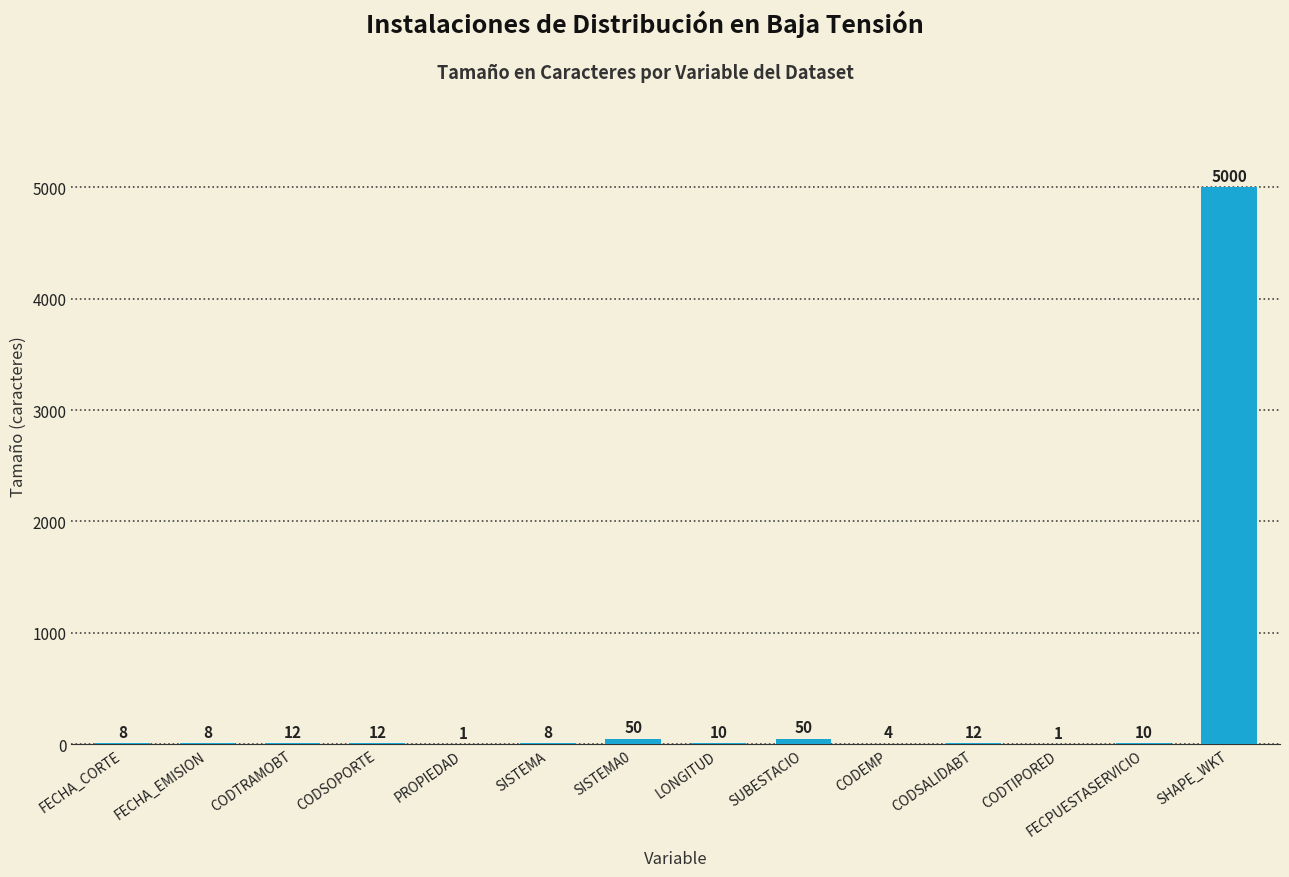

Between FECHA_CORTE and CODEMP, which is larger?

FECHA_CORTE